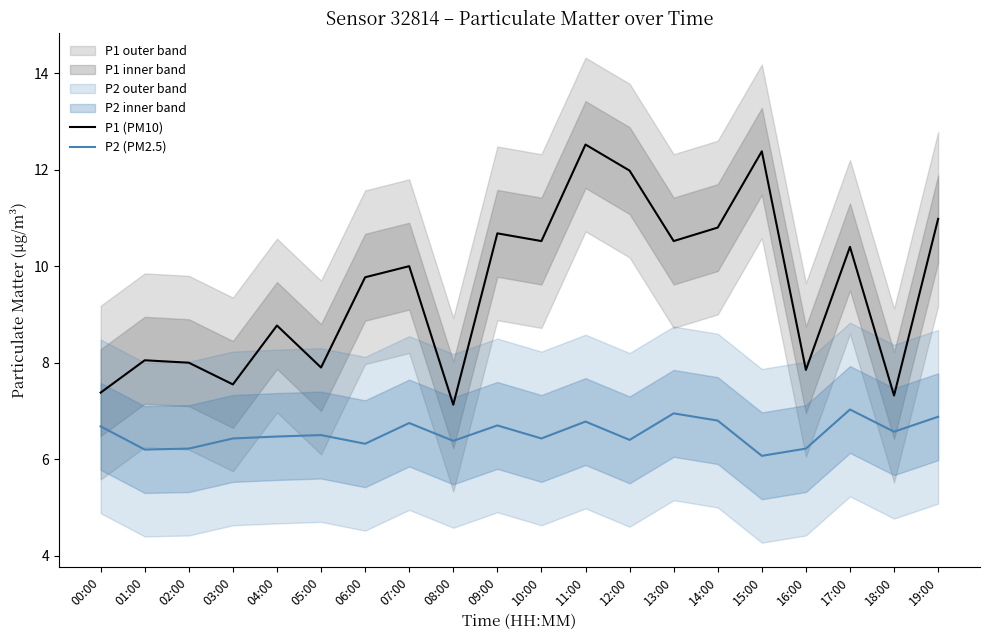

True or false: P2 (PM2.5) has a value of 4.4 at 14:00.

False